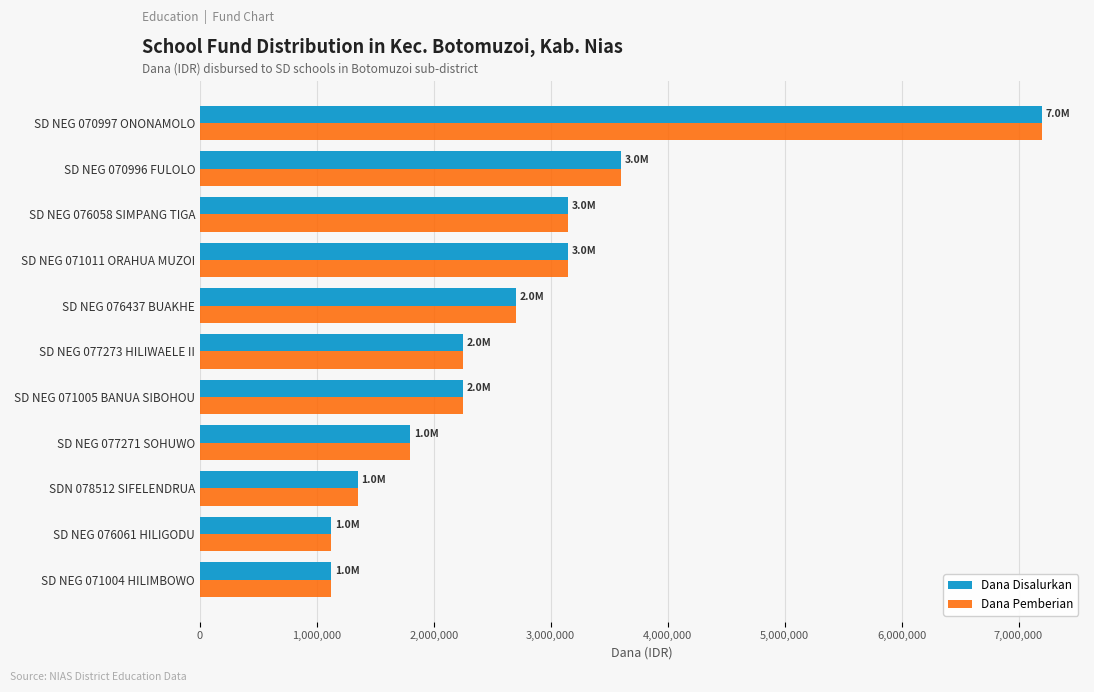

What is the difference between the maximum and minimum values in the Dana Pemberian series?

6075000